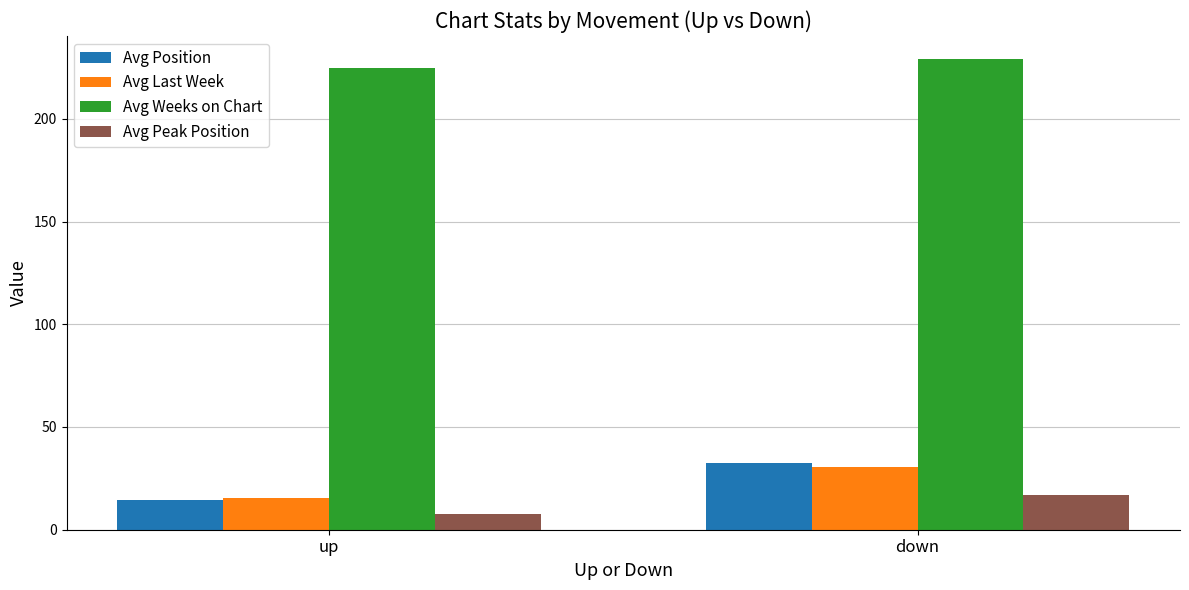

What is the average value of the Avg Last Week series?

23.1